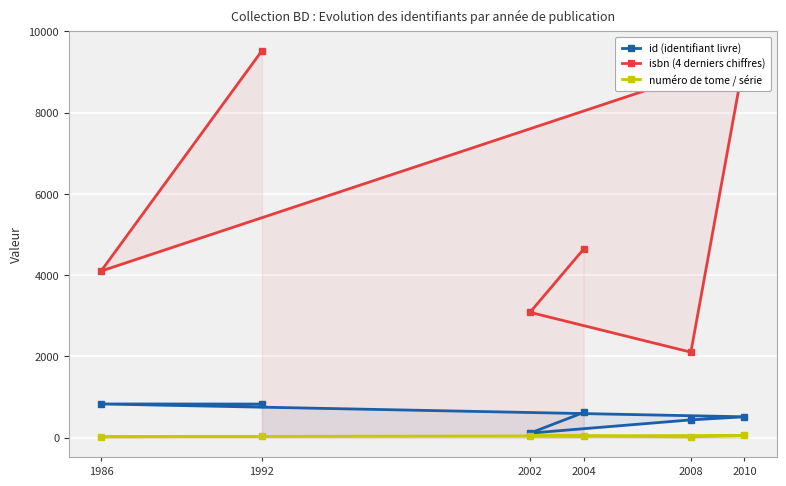

What is the sum of the isbn (4 derniers chiffres) values at 1992 and 2002?

12611